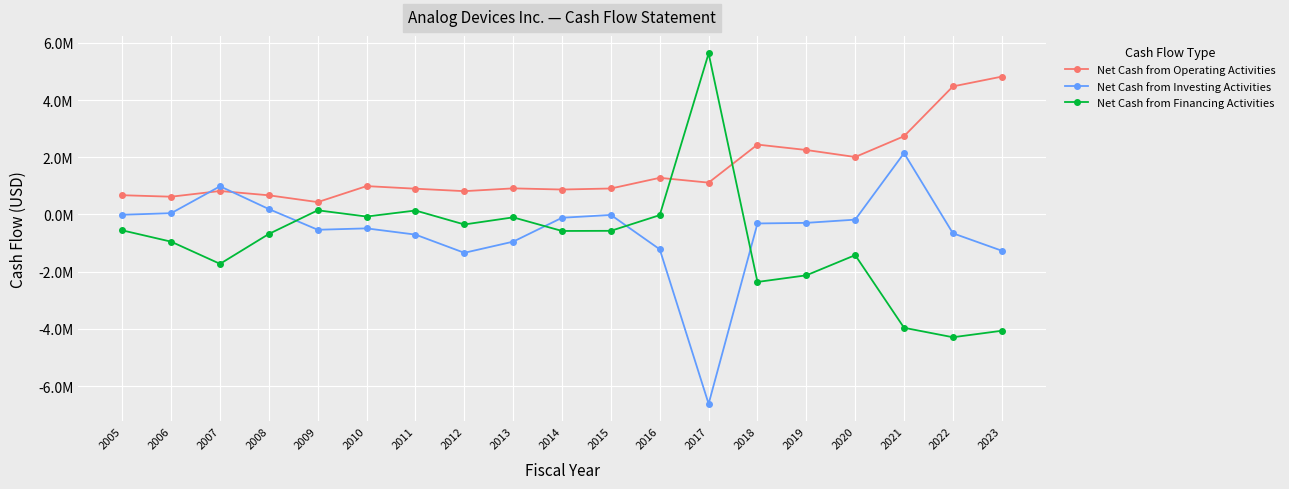

What is the difference between the maximum and minimum values in the Net Cash from Investing Activities series?

8761539